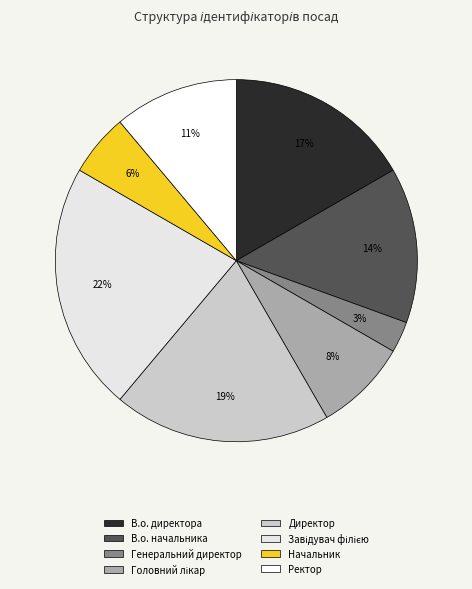

Which slice is the smallest?

Генеральний директор